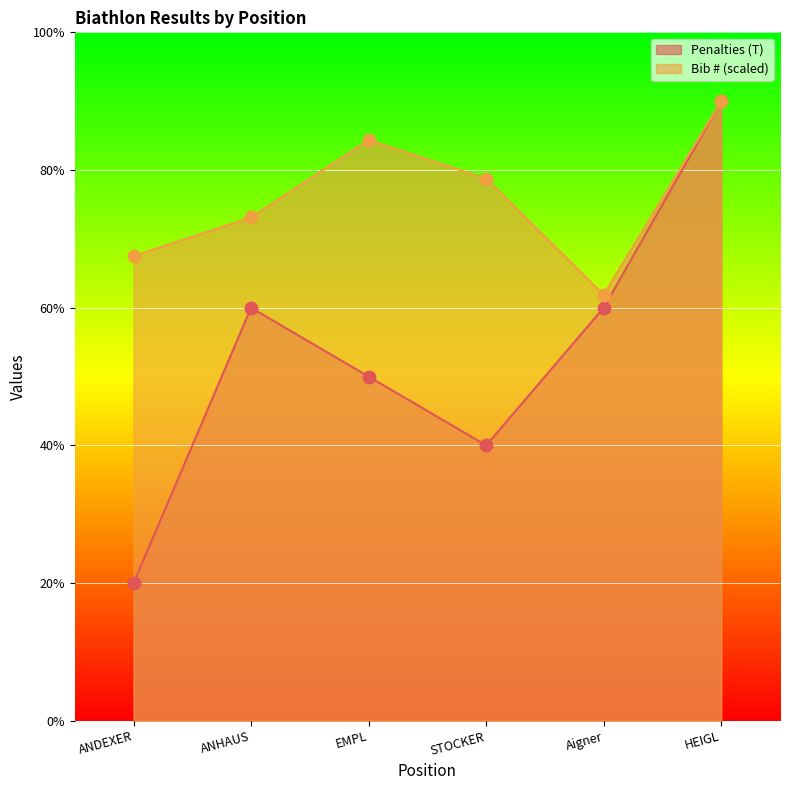

Which series reaches the minimum Y coordinate?

Penalties dots